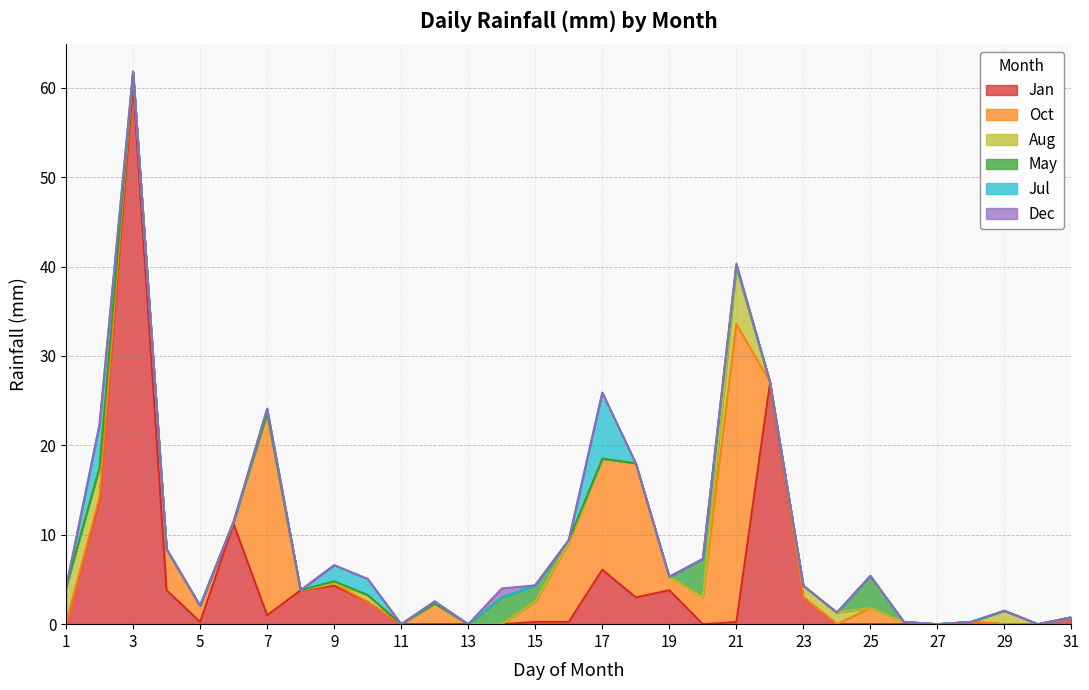

Where is the first local maximum for May?

9